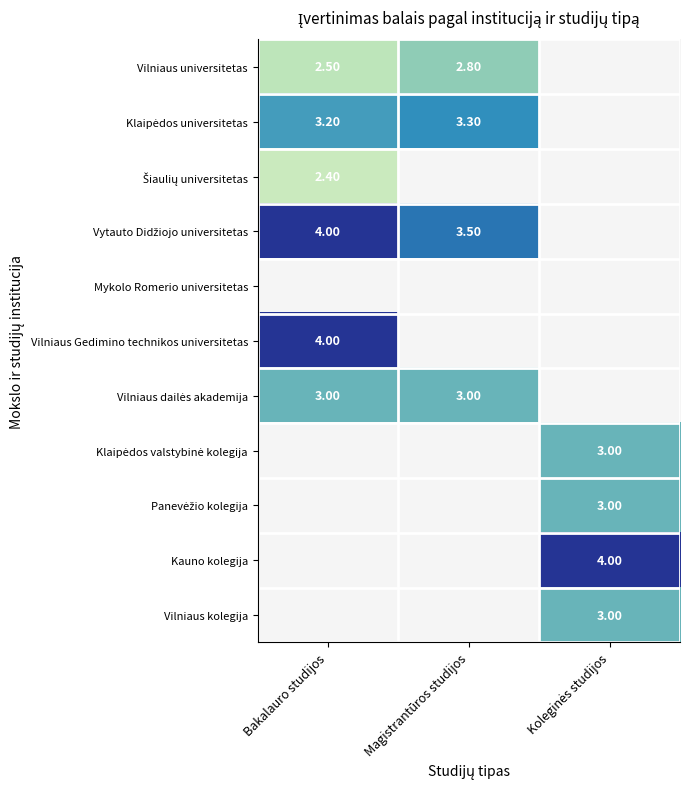

Count the number of categories in the chart.

3